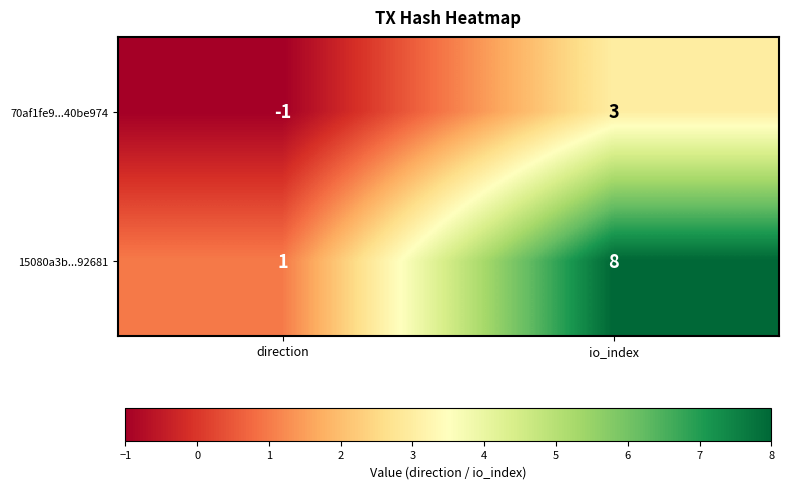

Where is 70af1fe9...40be974 nearest to the value 1?

direction